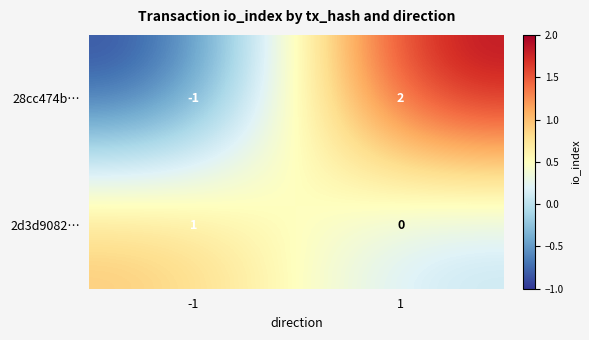

Which series changed the most between -1 and 1?

28cc474b…